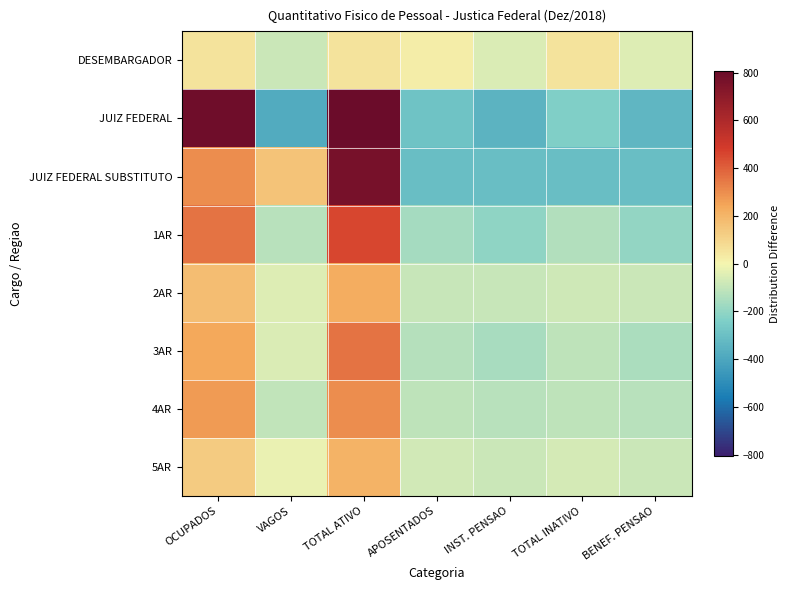

What is the maximum value shown in the chart?

807.4